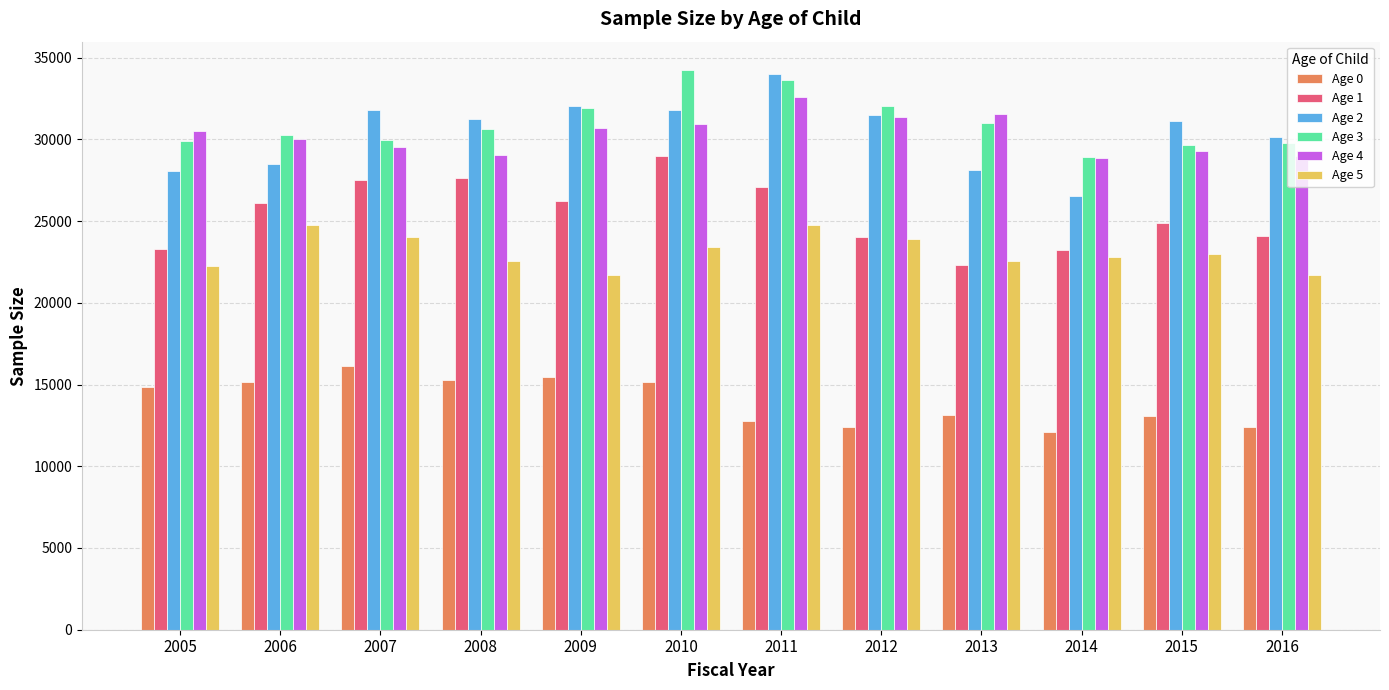

Which label corresponds to the smallest value in the chart?

2014